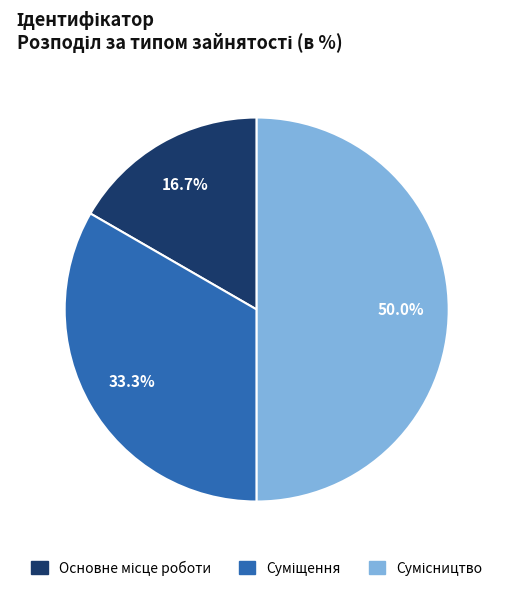

What is the smallest slice in the pie chart?

Основне місце роботи